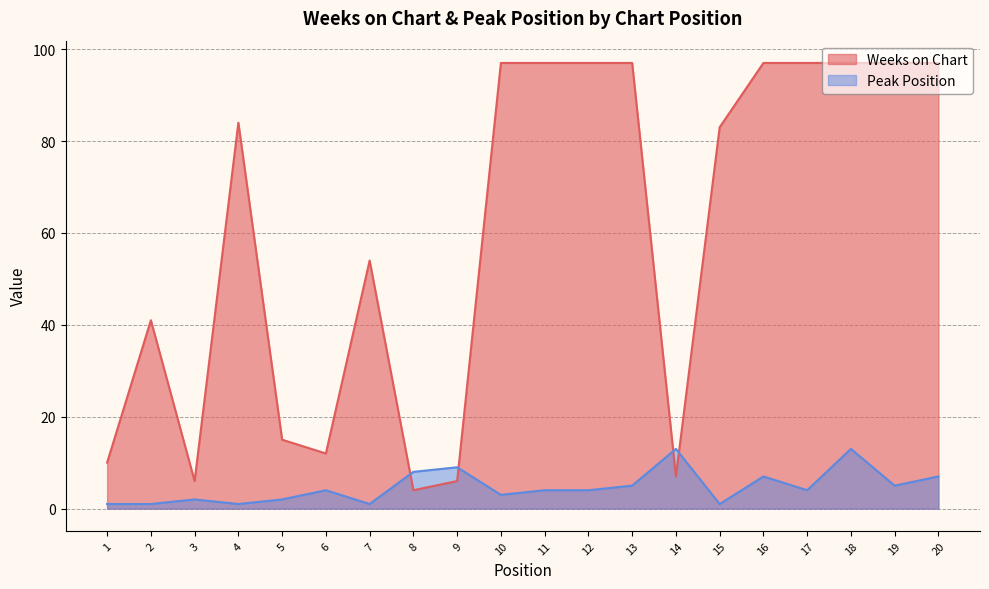

How many lines are shown in the chart?

2